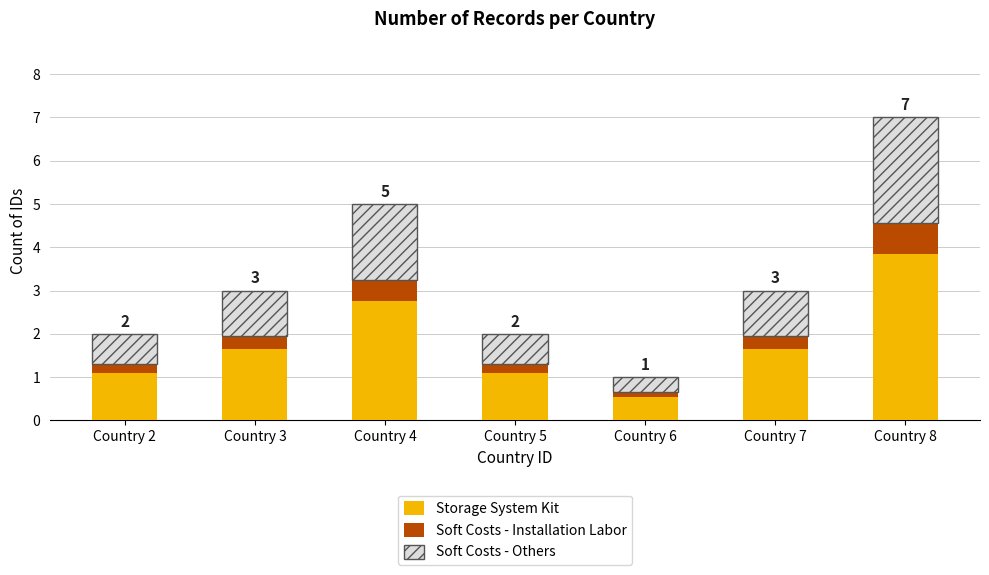

What is the total value across all series at Country 7?

3.0